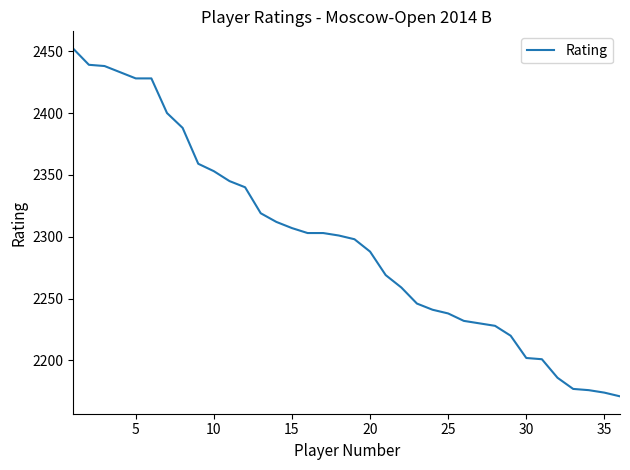

What is the greatest value displayed?

2452